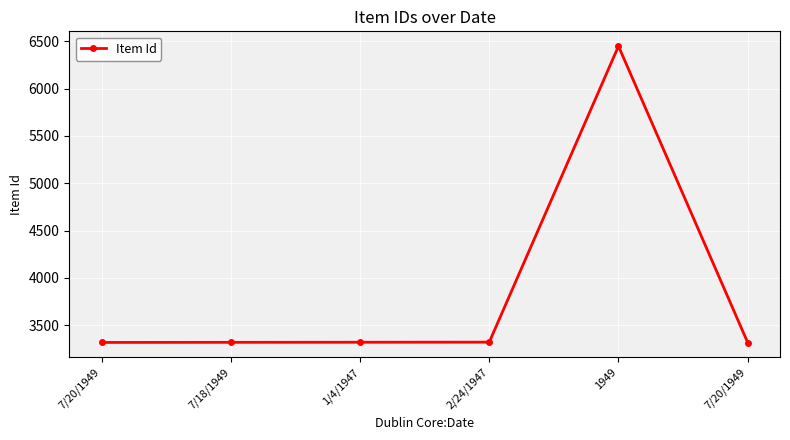

Count the number of data series in this chart.

1